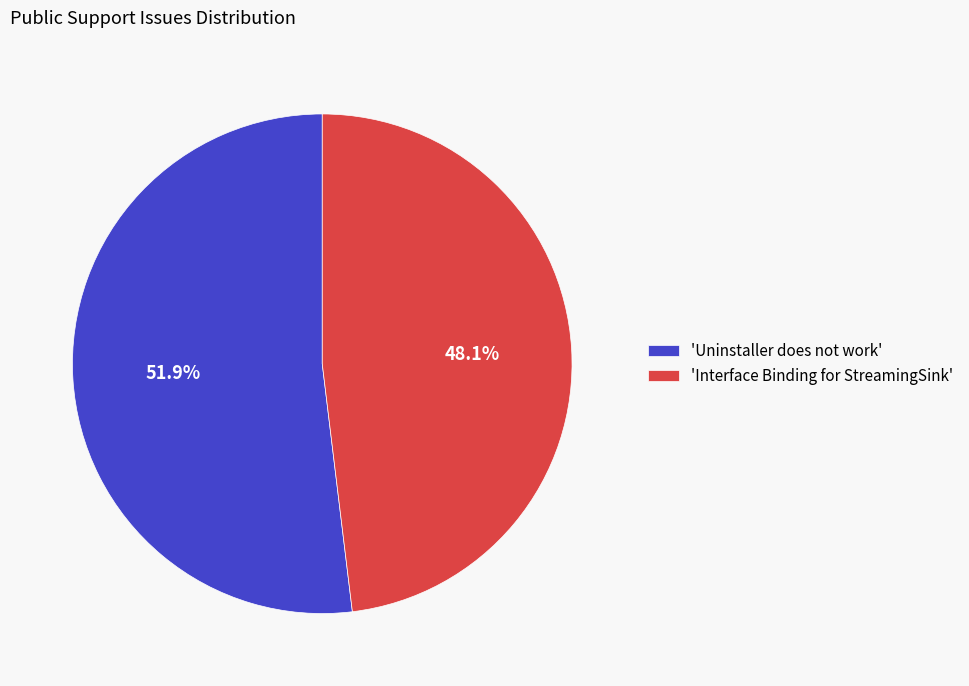

What is the ratio of the value at 'Interface Binding for StreamingSink' to the value at 'Uninstaller does not work'?

0.9